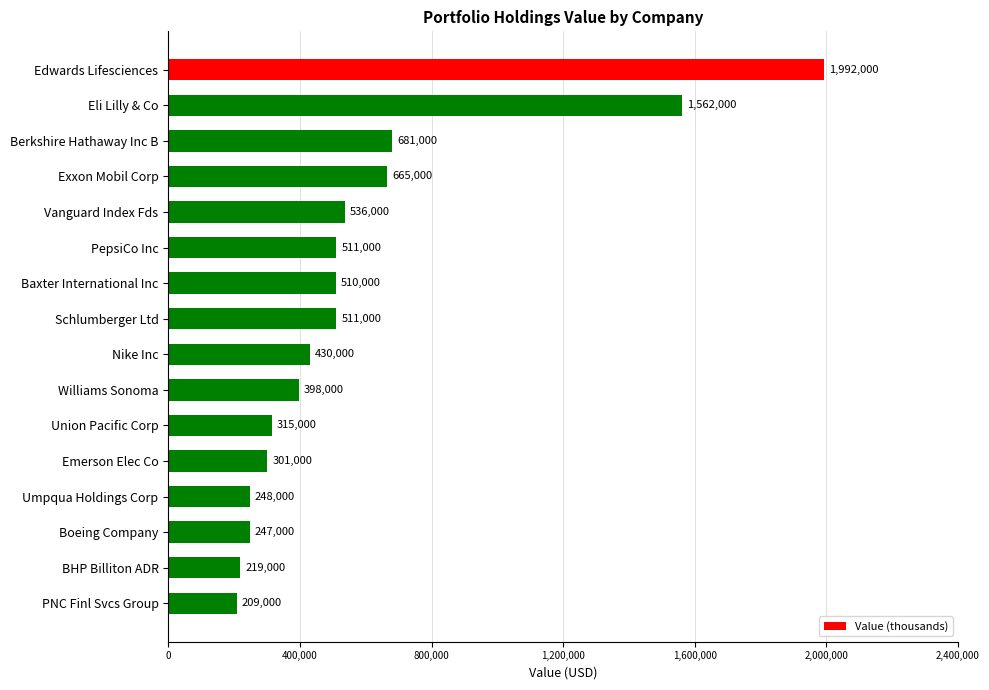

At which category does the chart reach its minimum across all series?

PNC Finl Svcs Group